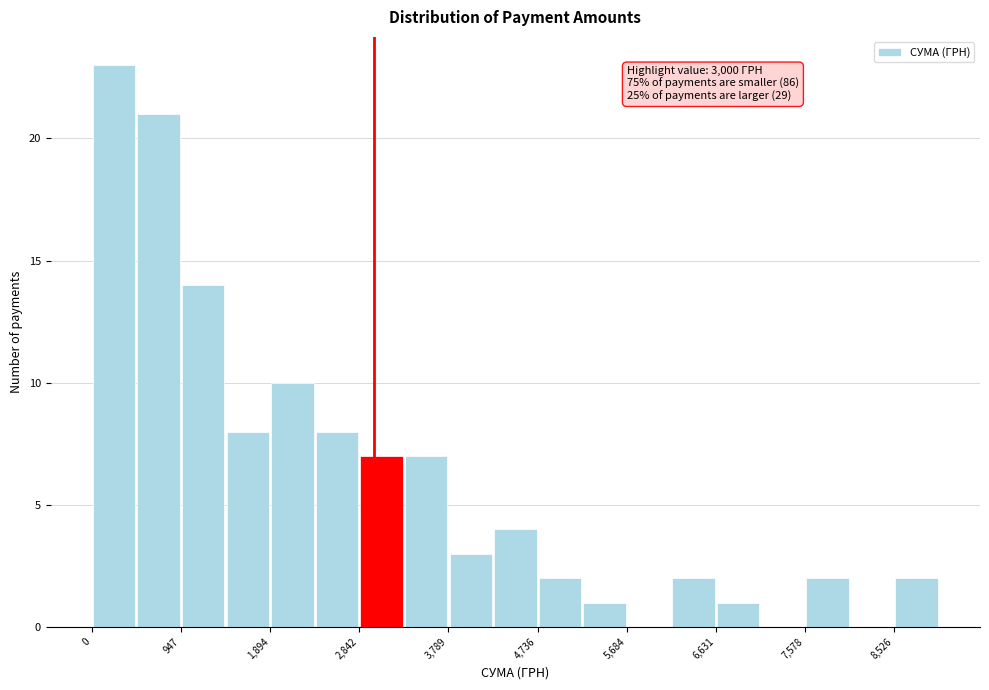

Which range on the x-axis has the tallest bar?

0 to 500